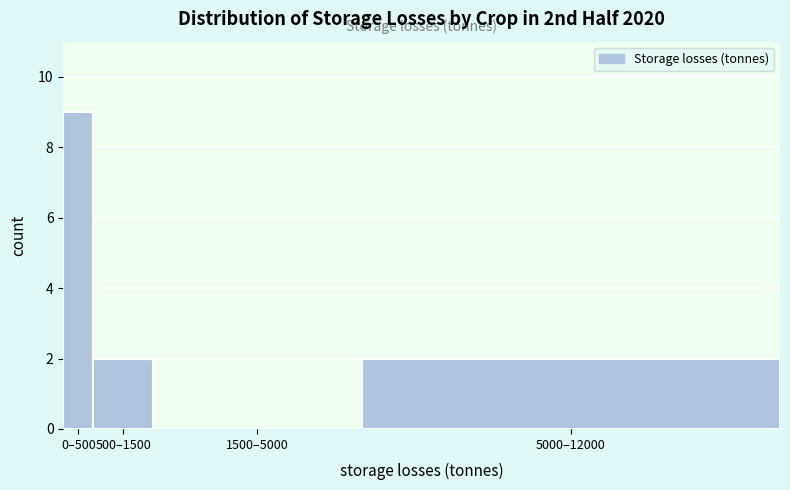

Reading left to right, extract all data points from this chart.

0–500=9	500–1500=2	1500–5000=0	5000–12000=2